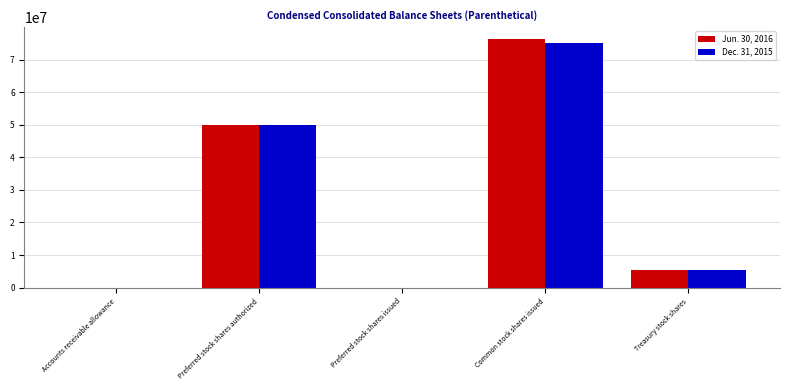

Count the number of data series in this chart.

2